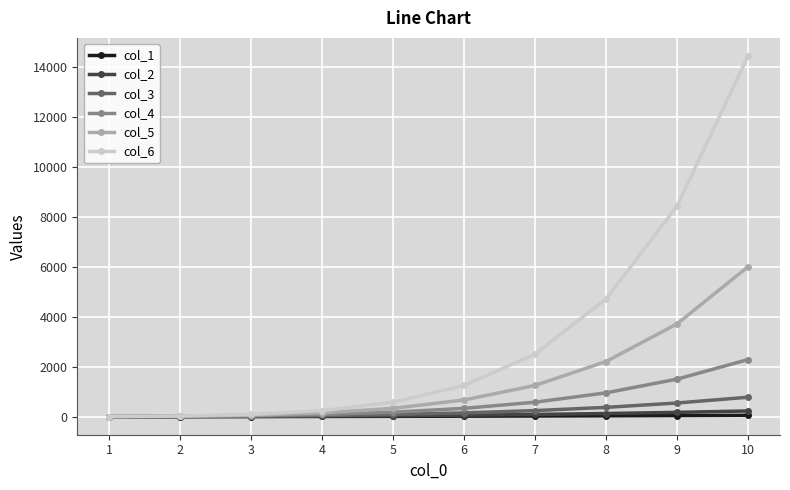

What is the total value across all series at 2?

89